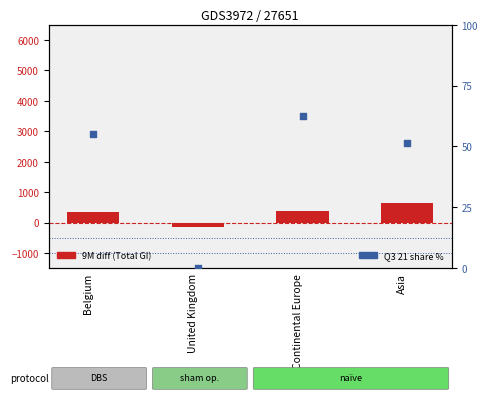

Which series has the widest spread of Y values?

9M diff (Total)